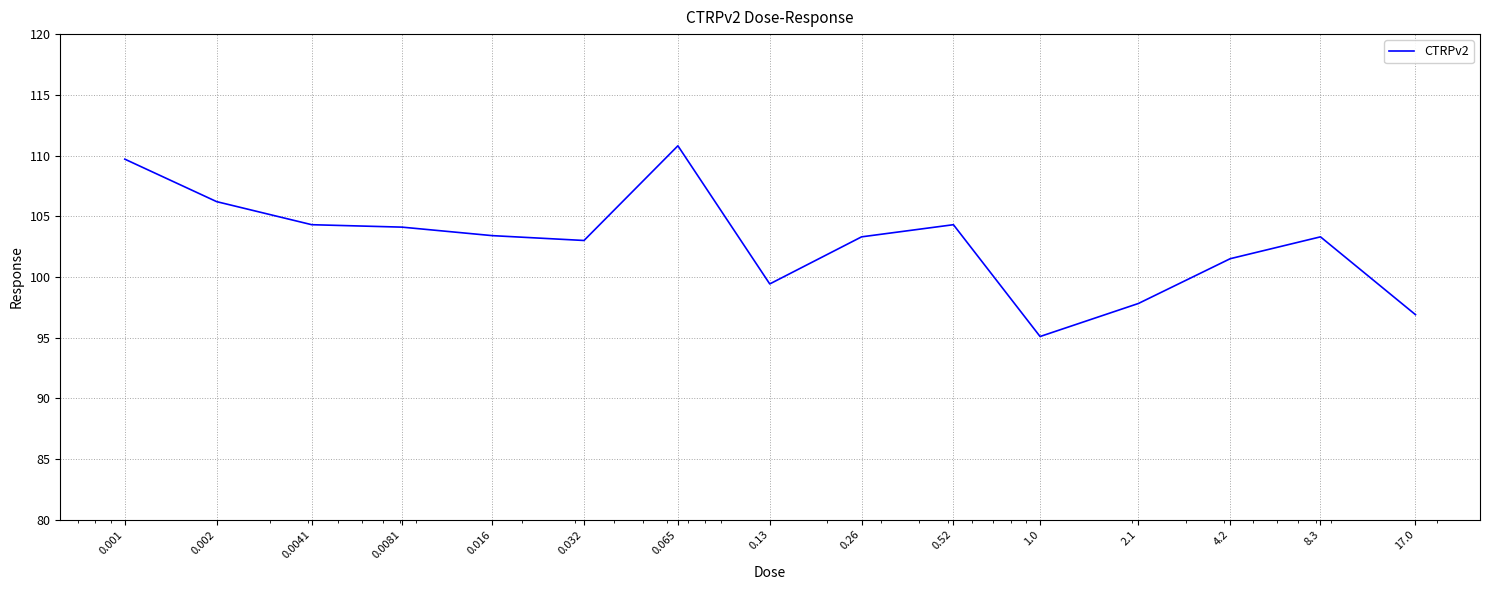

What is the minimum value shown in the chart?

95.1